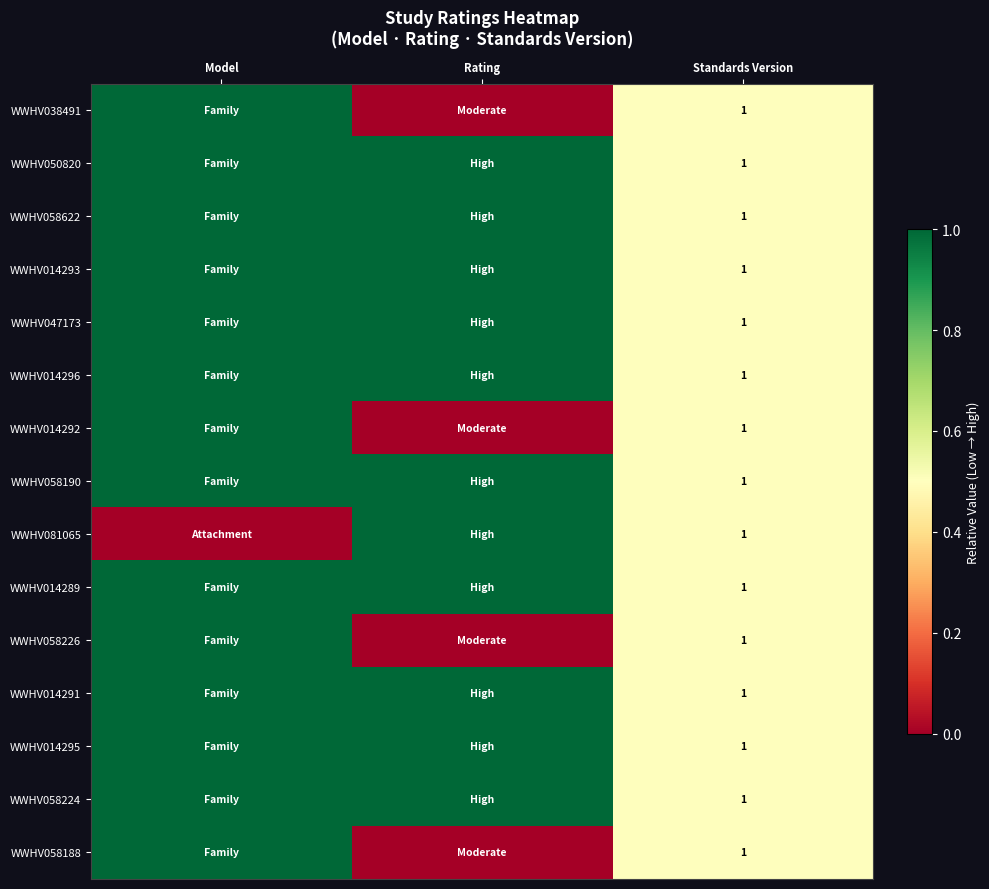

Which has a higher value, Standards Version or Model?

Model